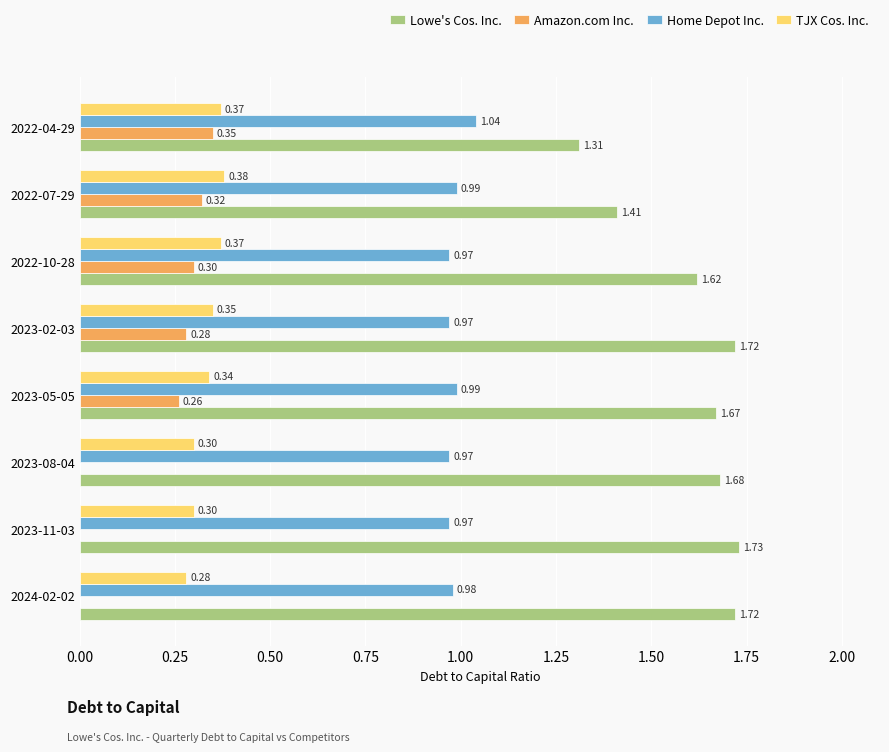

How many Home Depot Inc. values are between 0 and 1?

7